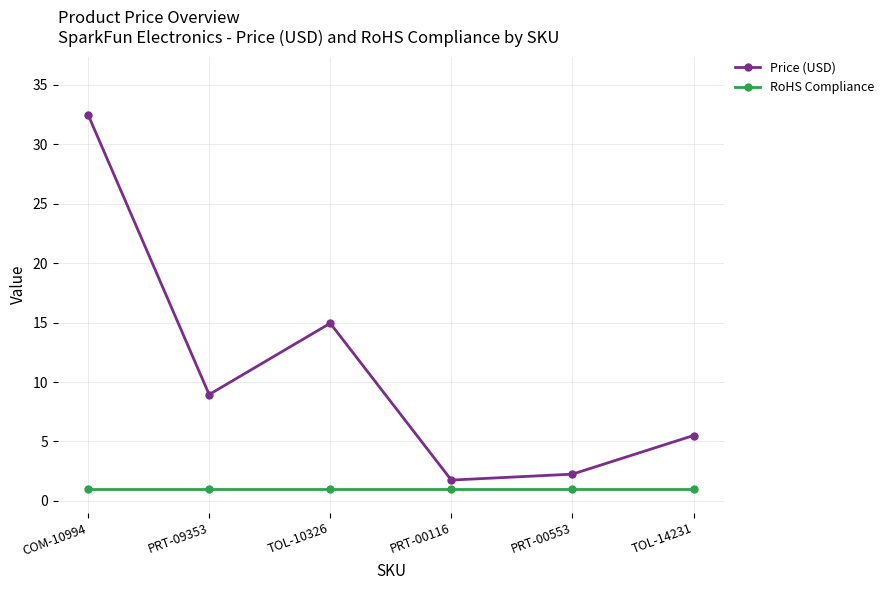

At which category is the sum across all series the highest?

COM-10994